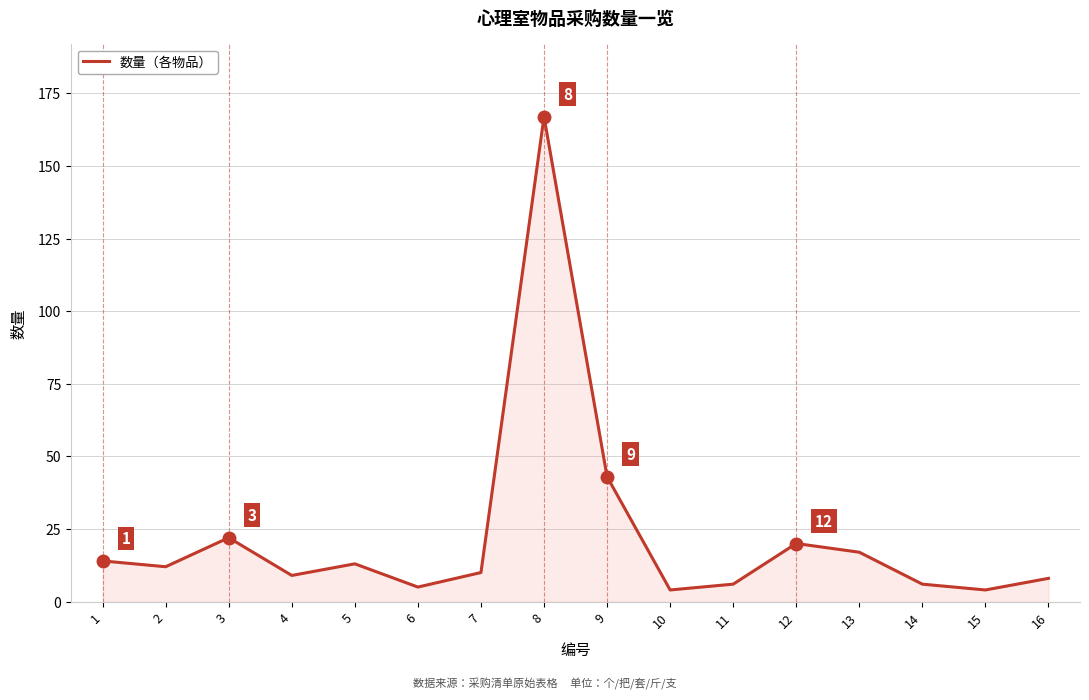

How many interior local peaks (higher than both neighbors) does the data have?

4